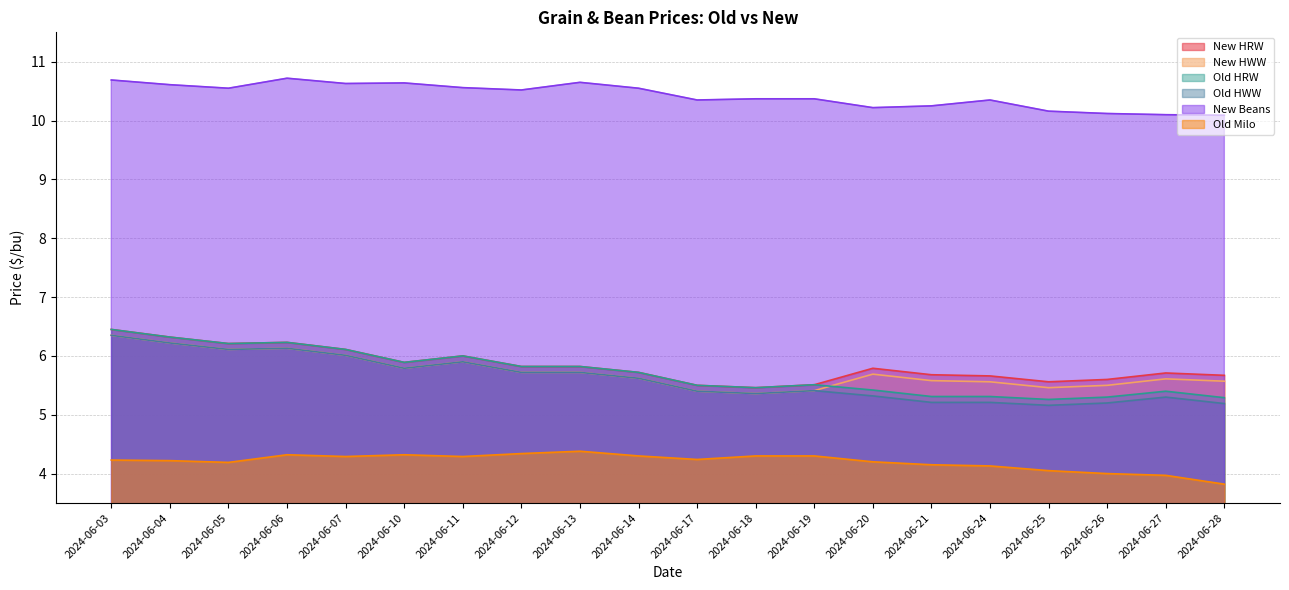

Rank the series by their maximum value, from lowest to highest.

Old Milo, New HWW, Old HWW, New HRW, Old HRW, New Beans